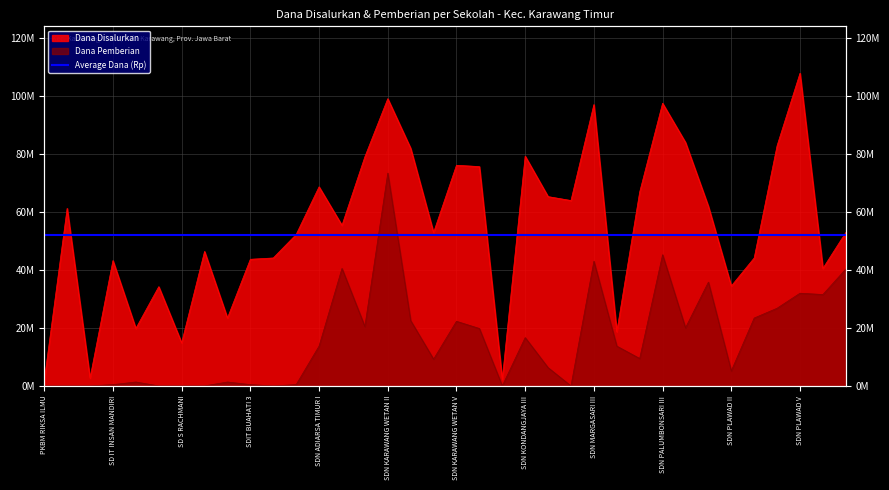

Which series has the largest range (max minus min)?

dana_disalurkan